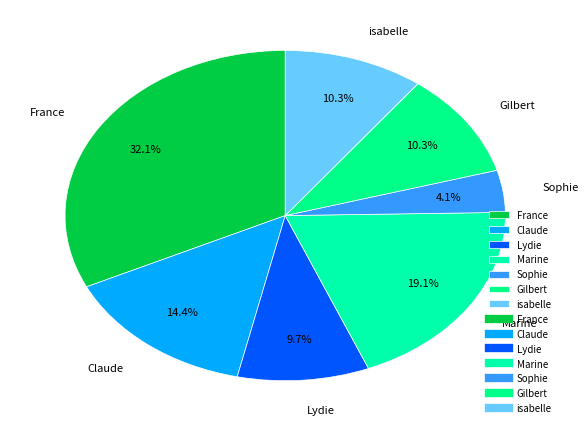

Approximately how many times larger is the value at Marine compared to Lydie?

2.0